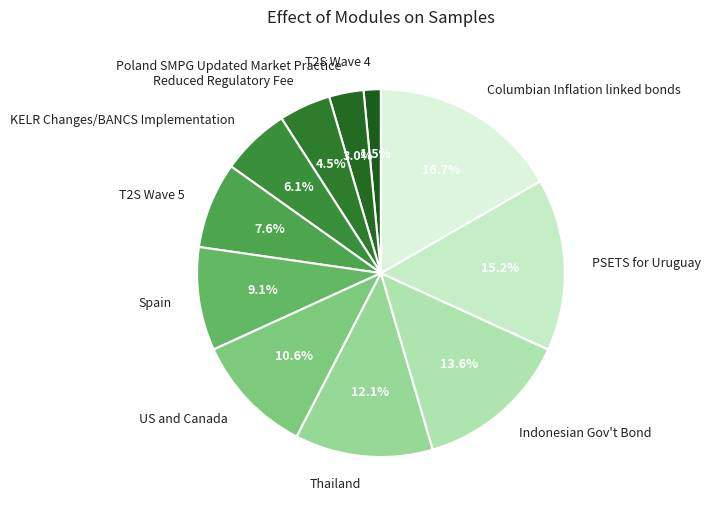

To the nearest percent, what portion does KELR Changes/BANCS Implementation represent?

6%